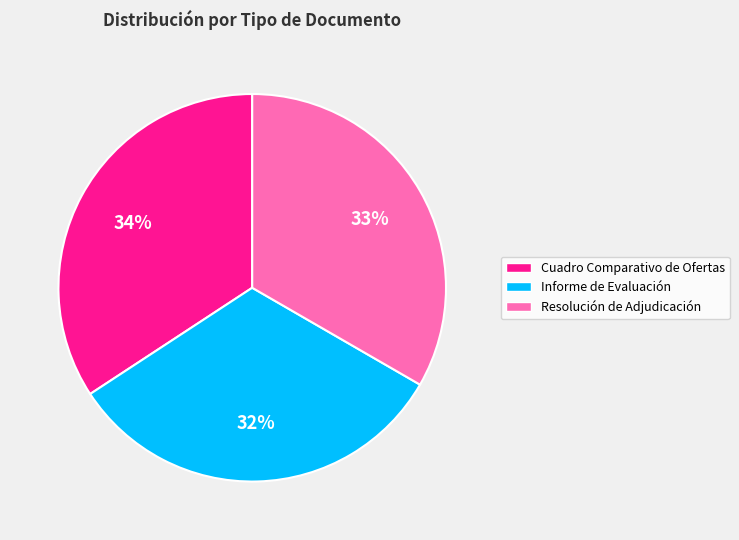

Does any single category account for the majority?

No